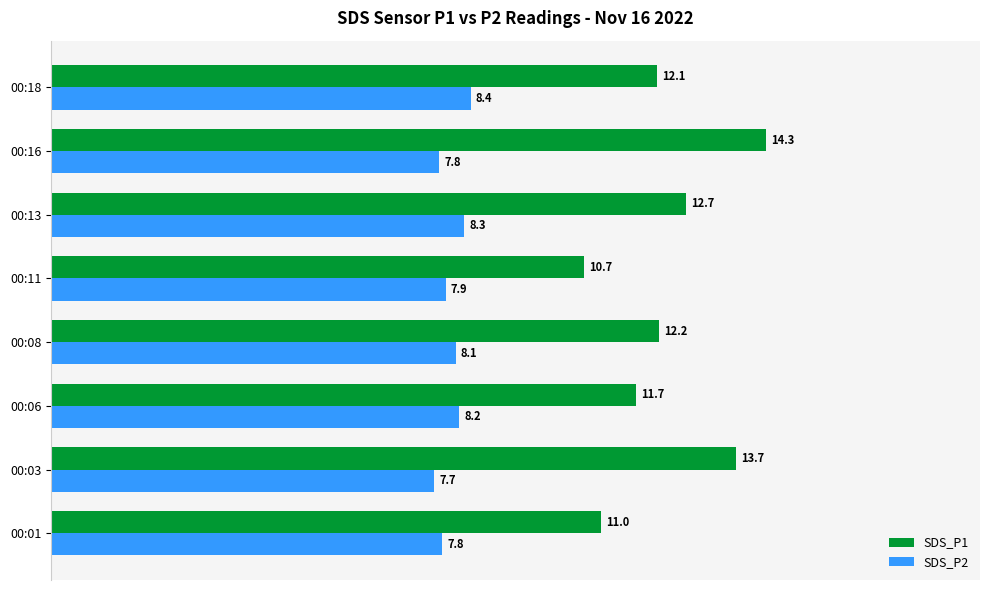

What value does the SDS_P2 series have at 00:18?

8.4